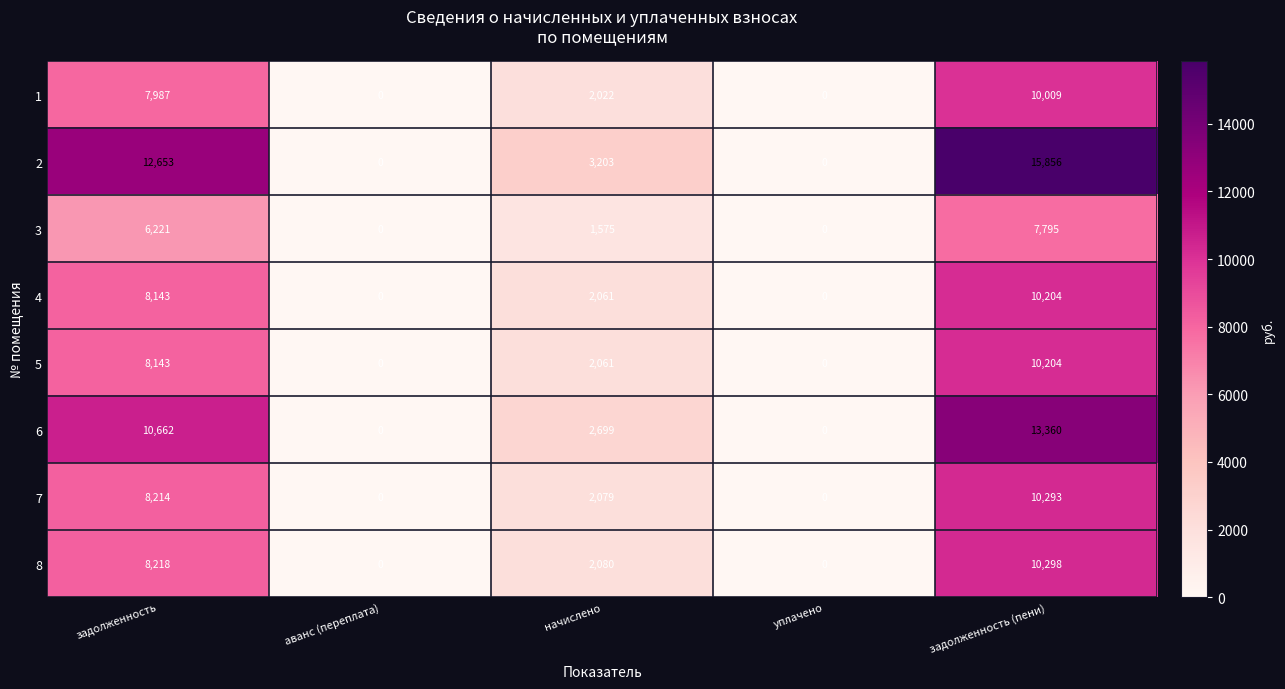

What is the sum of all 5 values?

20408